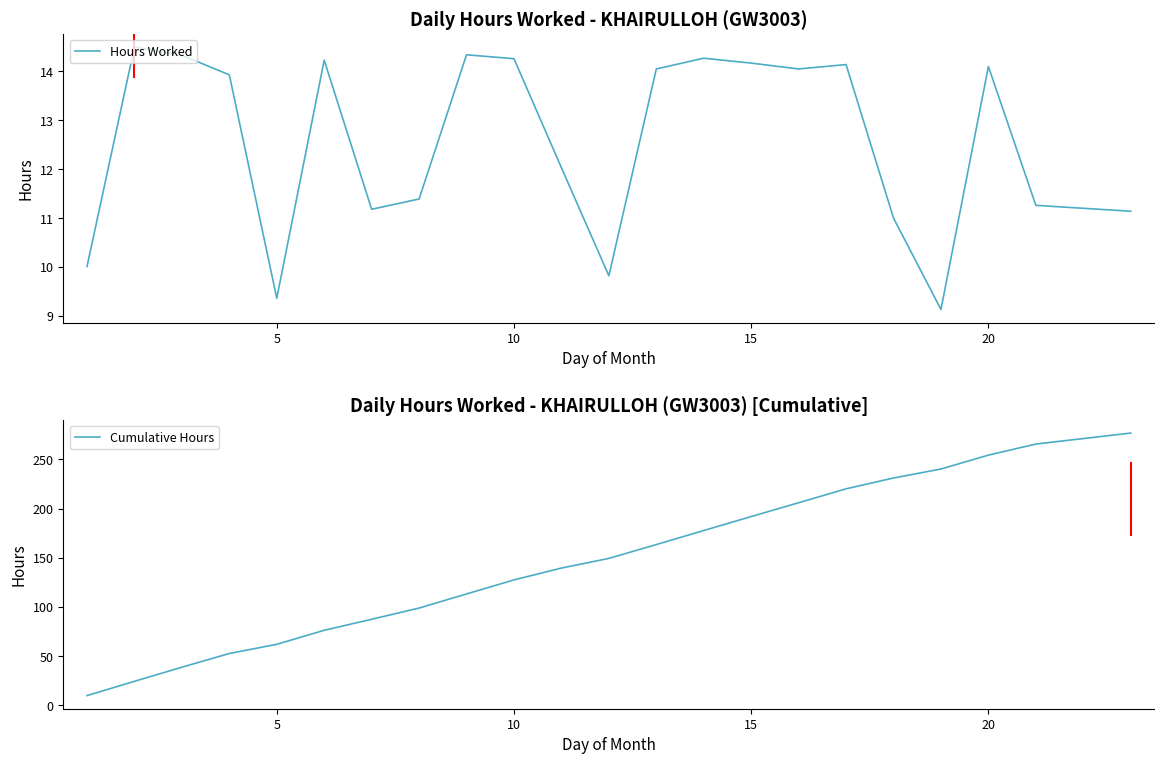

Is it true that Hours Worked equals 7.7 at 5?

False